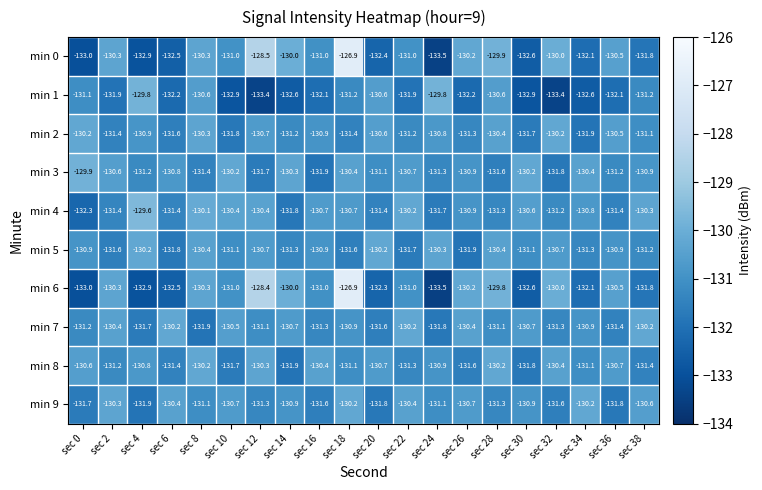

The value of min 2 at sec 32 is -130.2. True or false?

True